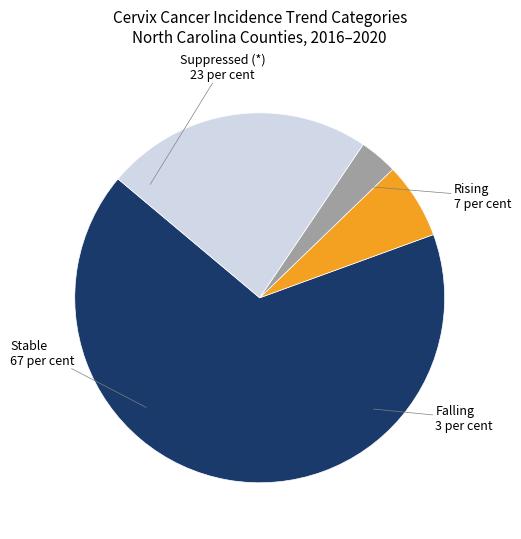

Is there any slice that represents more than half of the pie?

Yes